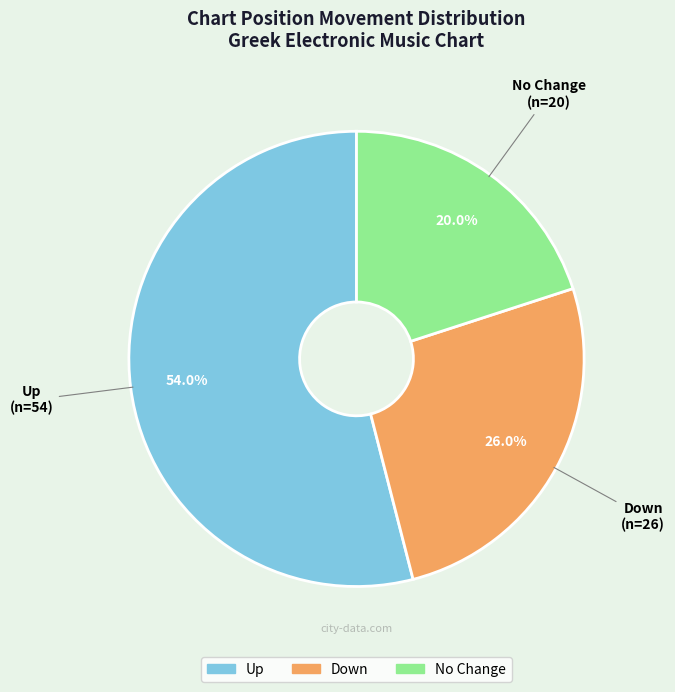

Is there a majority slice in this chart?

Yes